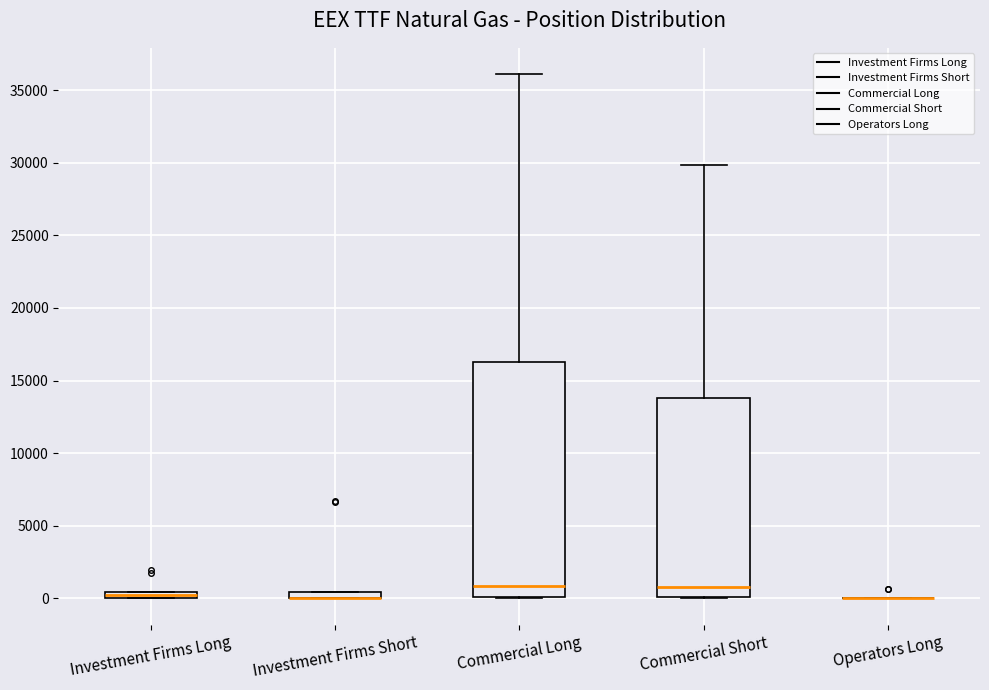

Comparing the boxes themselves (not the whiskers), which one is the tallest?

Commercial Long